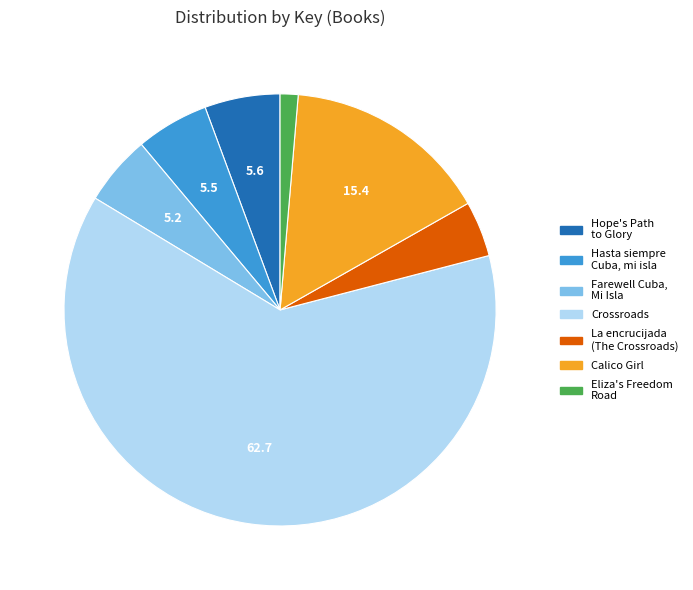

How many segments does this pie chart have?

7